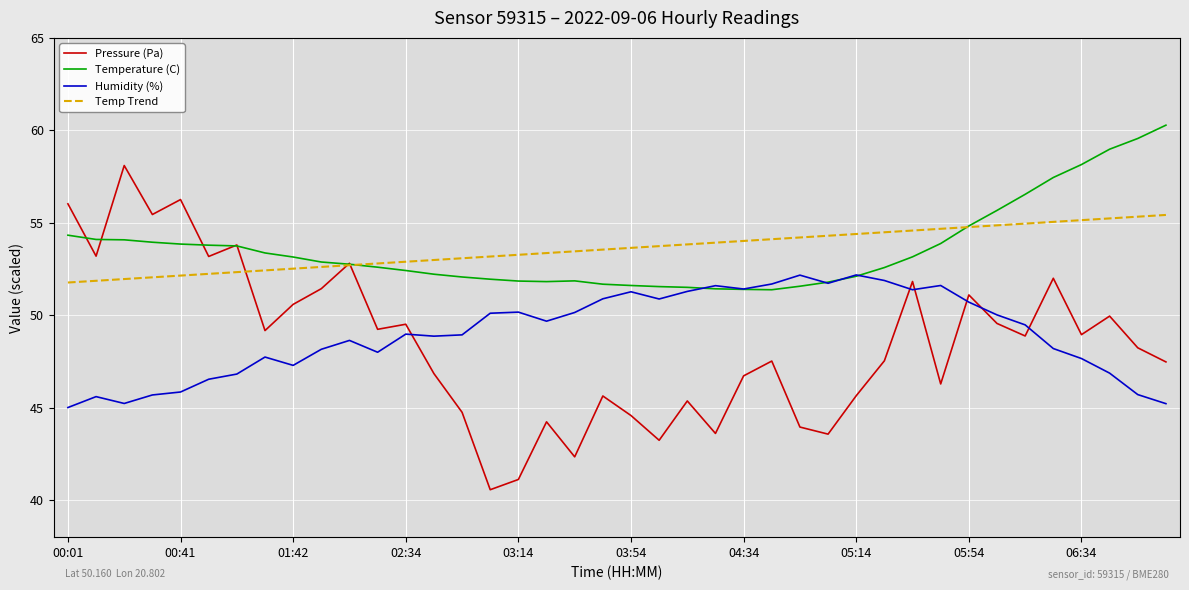

How many categories are shown in the chart?

40